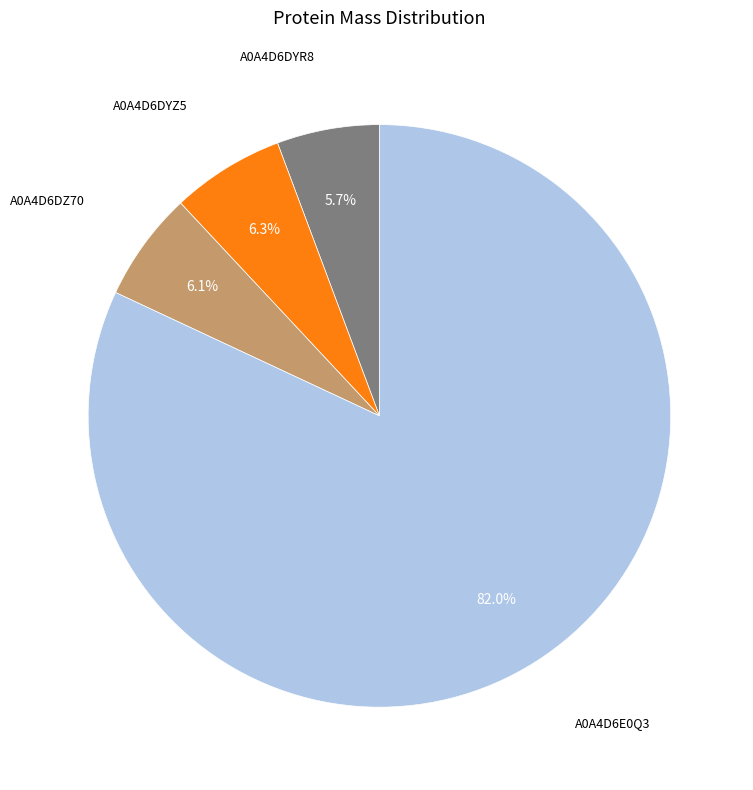

What percentage is the A0A4D6DYZ5 slice, to the nearest percent?

6%